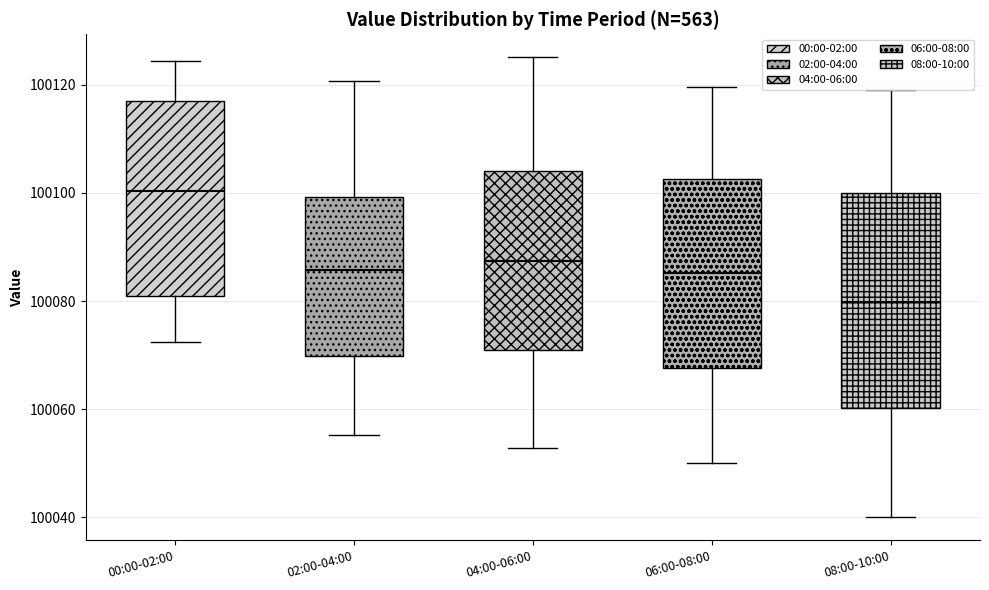

Reading left to right, read every box against the y-axis: the position of its median line, the range the box covers, and the ends of its whiskers. The values are not printed on the chart, so give them approximately, as read against the axis.

00:00-02:00: median 100100, box 100082 to 100118, whiskers 100072 to 100124
02:00-04:00: median 100086, box 100070 to 100100, whiskers 100056 to 100120
04:00-06:00: median 100088, box 100072 to 100104, whiskers 100052 to 100126
06:00-08:00: median 100086, box 100068 to 100102, whiskers 100050 to 100120
08:00-10:00: median 100080, box 100060 to 100100, whiskers 100040 to 100120